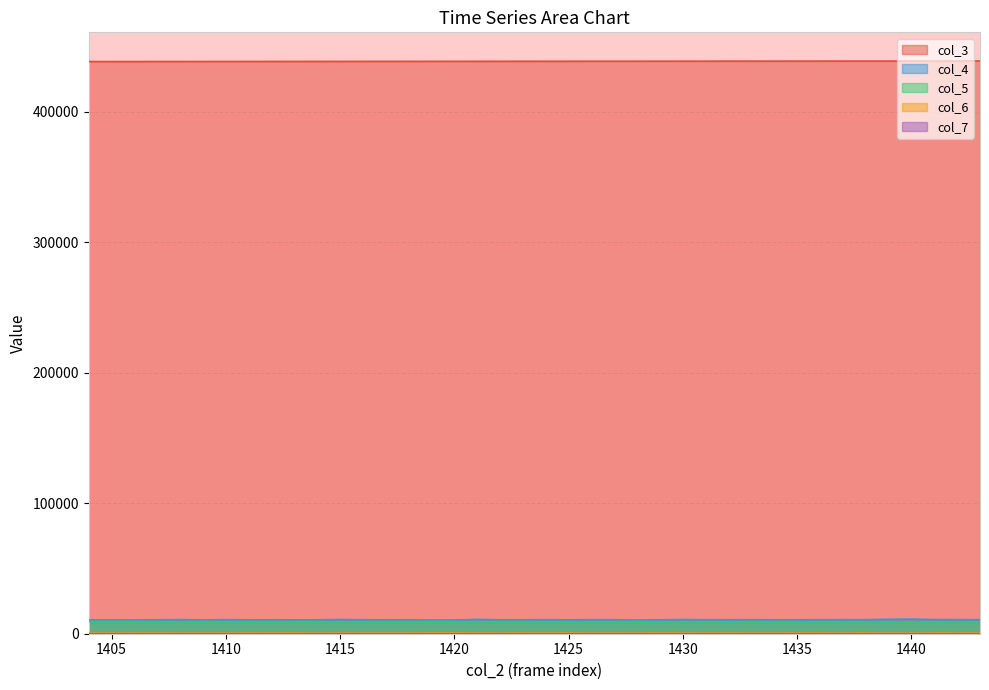

Where does the col_3 series first go above 438567?

1425